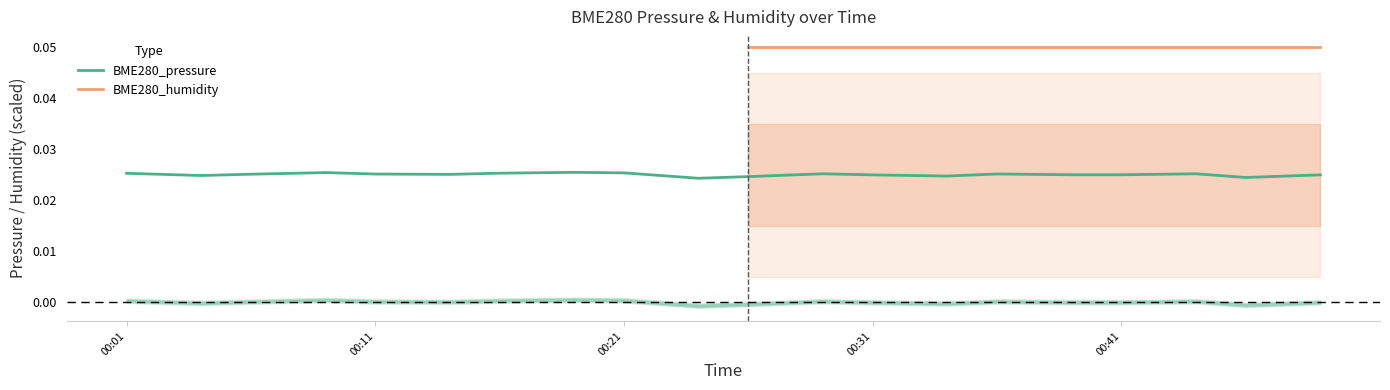

The chart shows a value of 0.0 at 00:29. True or false?

False